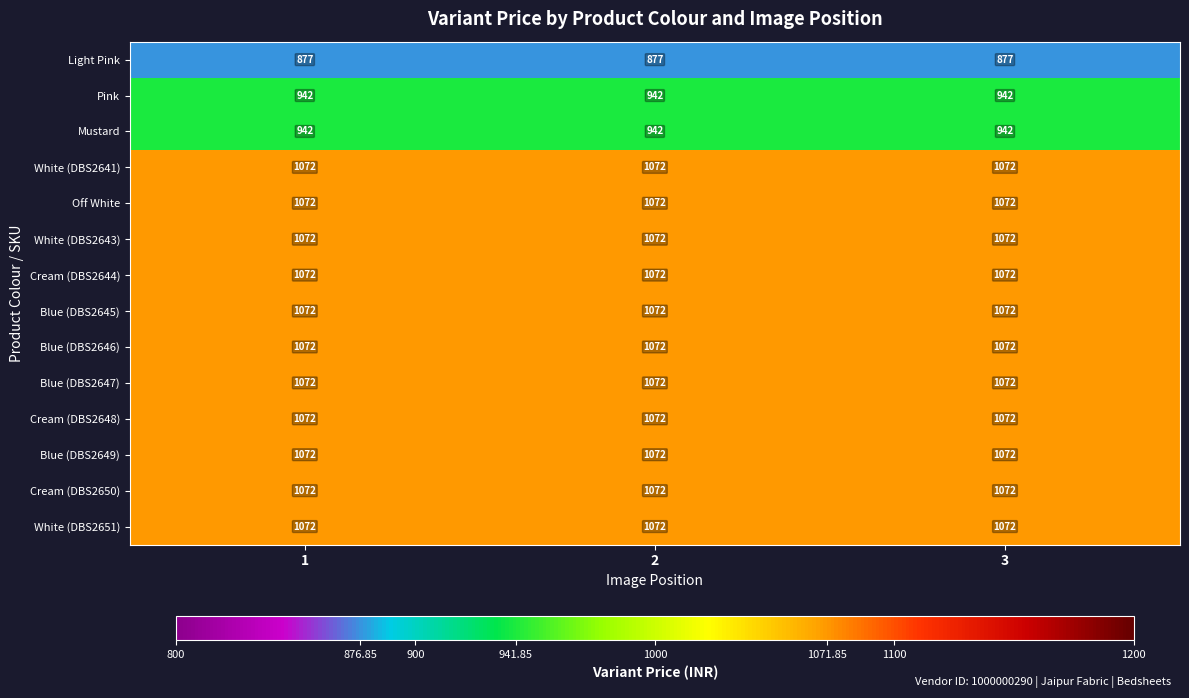

What is the spread (max minus min) of values at 1?

195